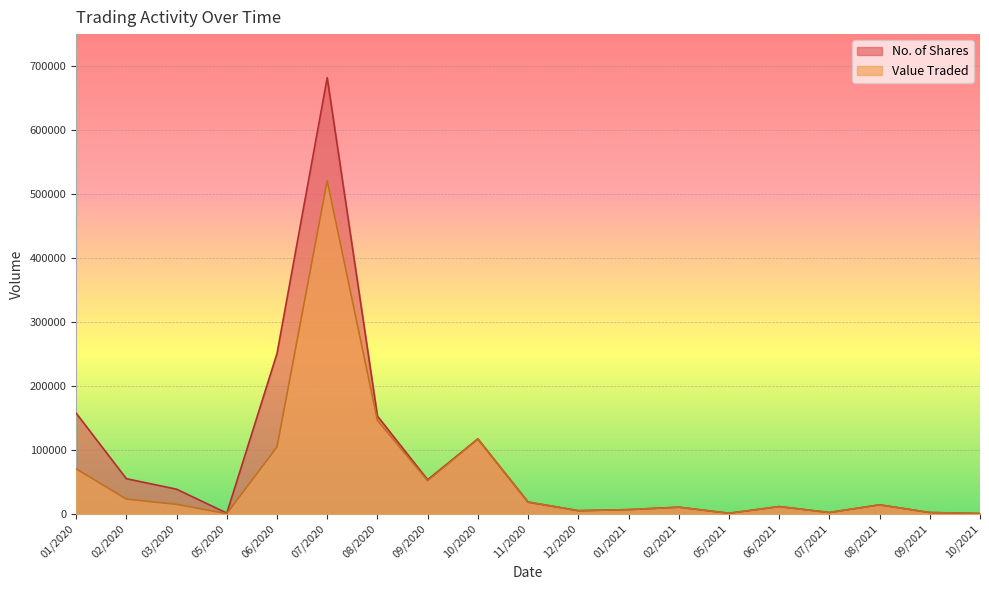

In No. of Shares, how many points are higher than both neighbors (excluding endpoints)?

5